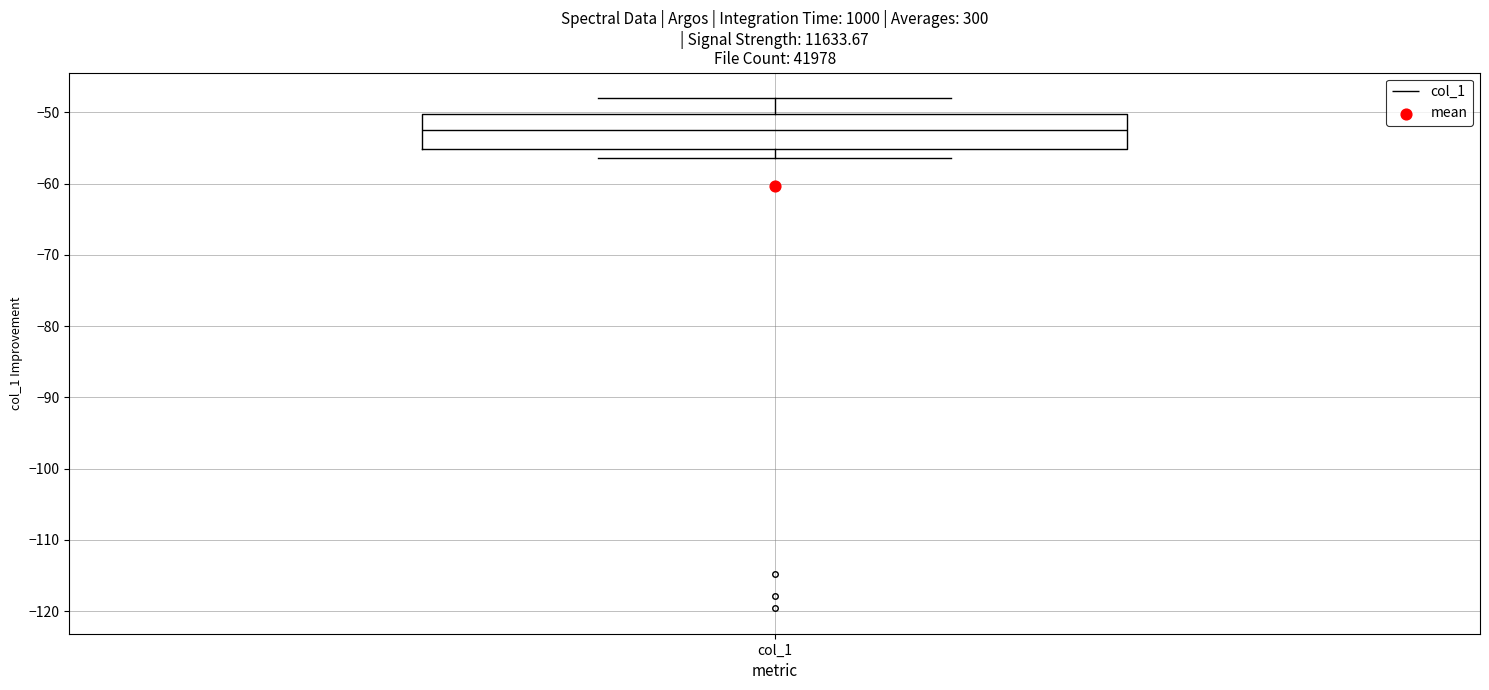

Read this box plot against the y-axis: the position of the median line, the range covered by the box, and the ends of both whiskers. The values are not printed on the chart, so give them approximately, as read against the axis.

median -52, box -55 to -50, whiskers -56 to -48